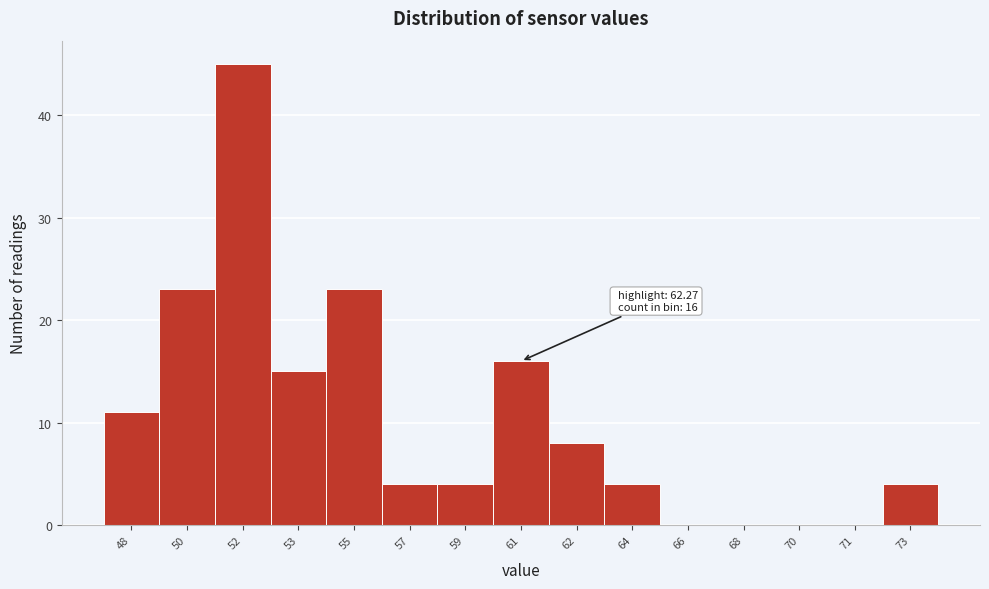

Reading left to right, transcribe all the data shown in this chart.

48=11	50=23	52=45	53=15	55=23	57=4	59=4	61=16	62=8	64=4	66=0	68=0	70=0	71=0	73=4